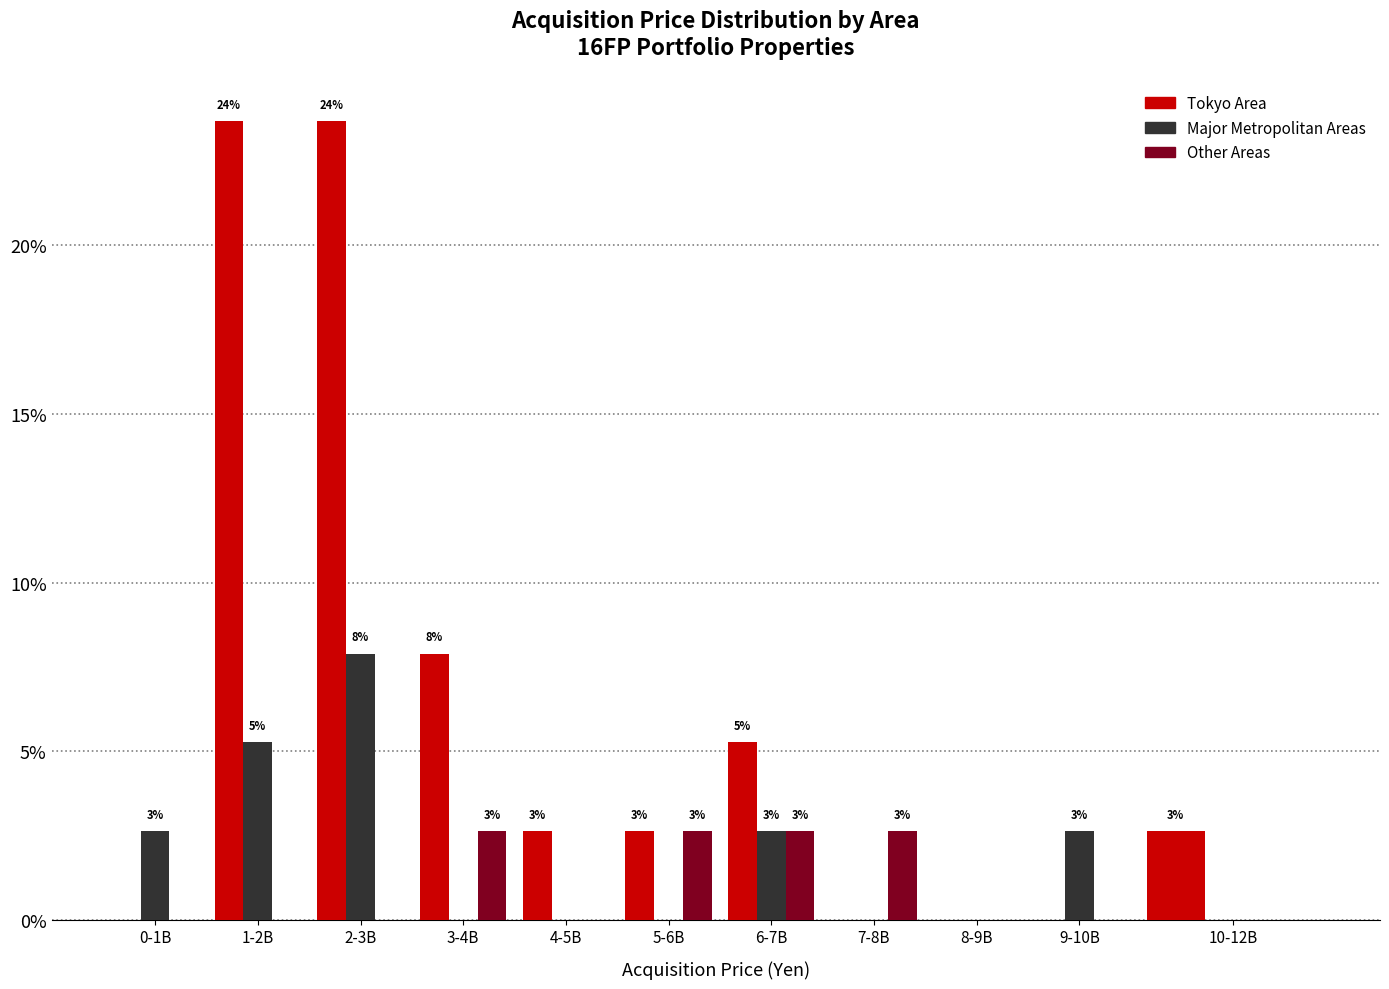

What is the sum of the Major Metropolitan Areas values at 2-3B and 10-12B?

7.9